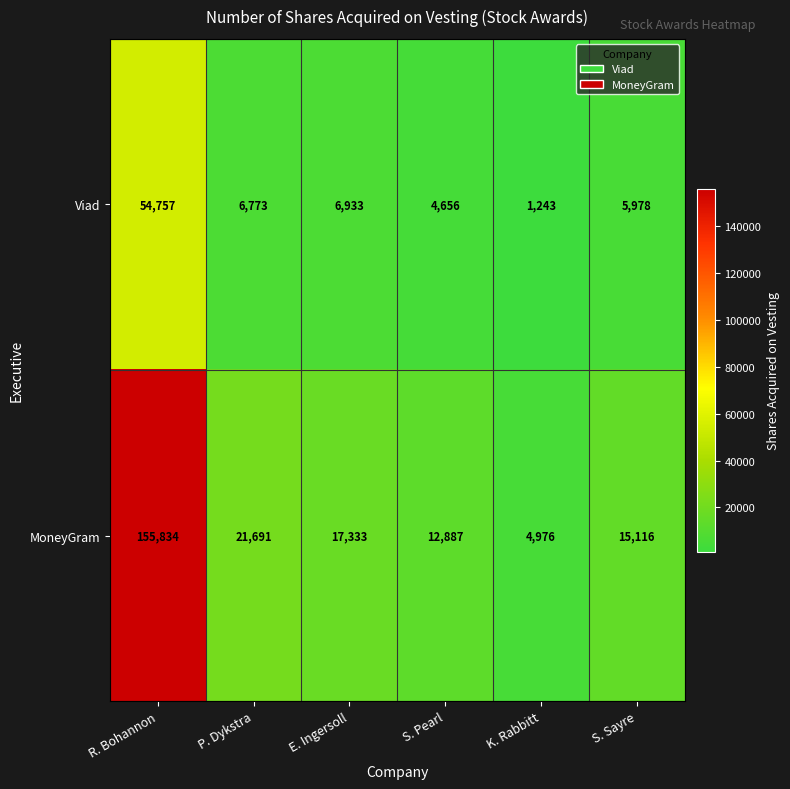

Reading right to left, extract all data points from this chart.

Viad: 5978	1243	4656	6933	6773	54757
MoneyGram: 15116	4976	12887	17333	21691	155834